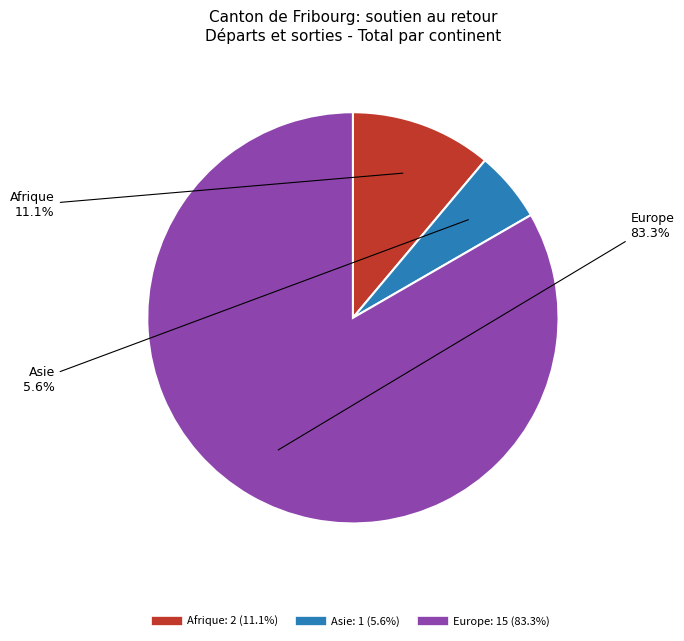

Is there any slice that represents more than half of the pie?

Yes